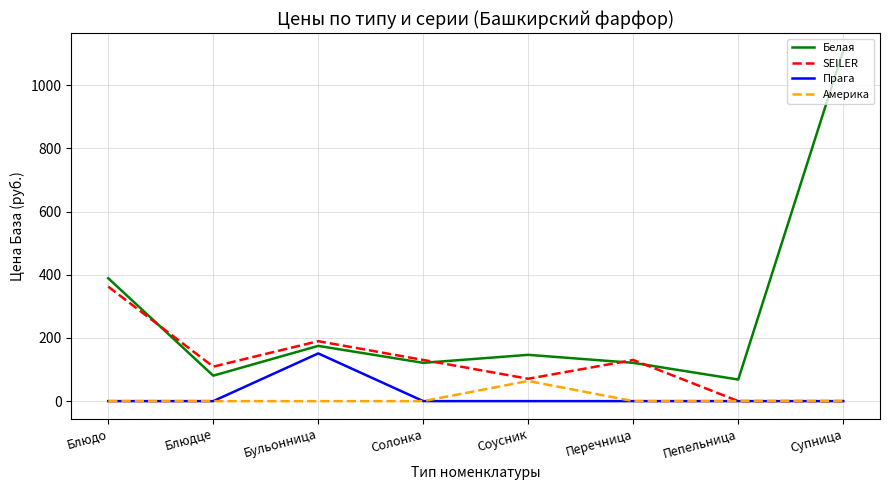

True or false: Белая and Америка intersect in this chart.

False